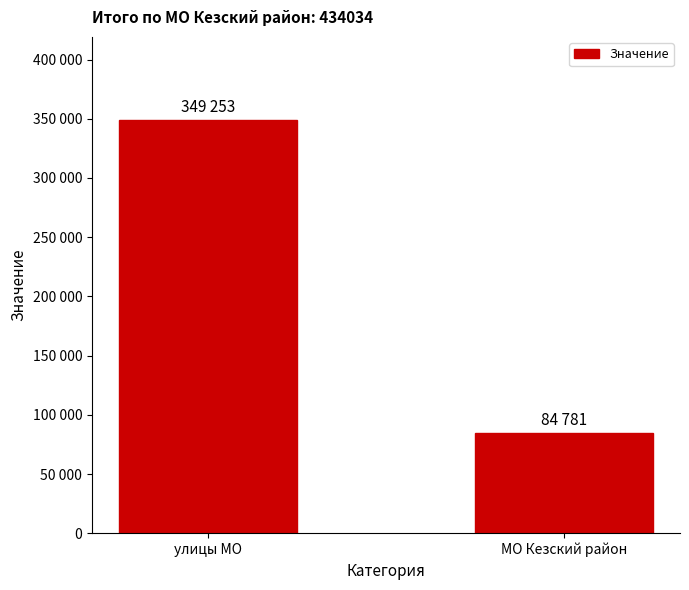

What is the difference between the maximum and minimum values?

264472